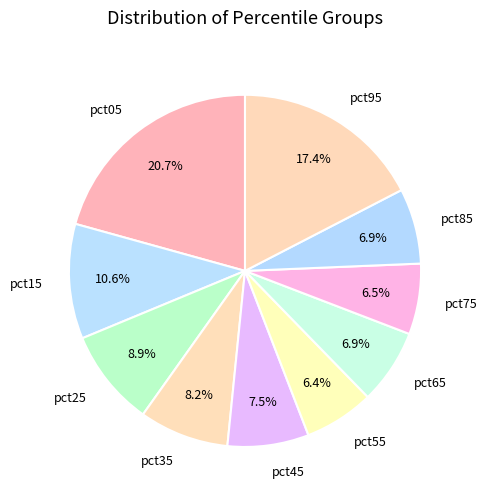

What percentage is the pct05 slice, to the nearest percent?

21%